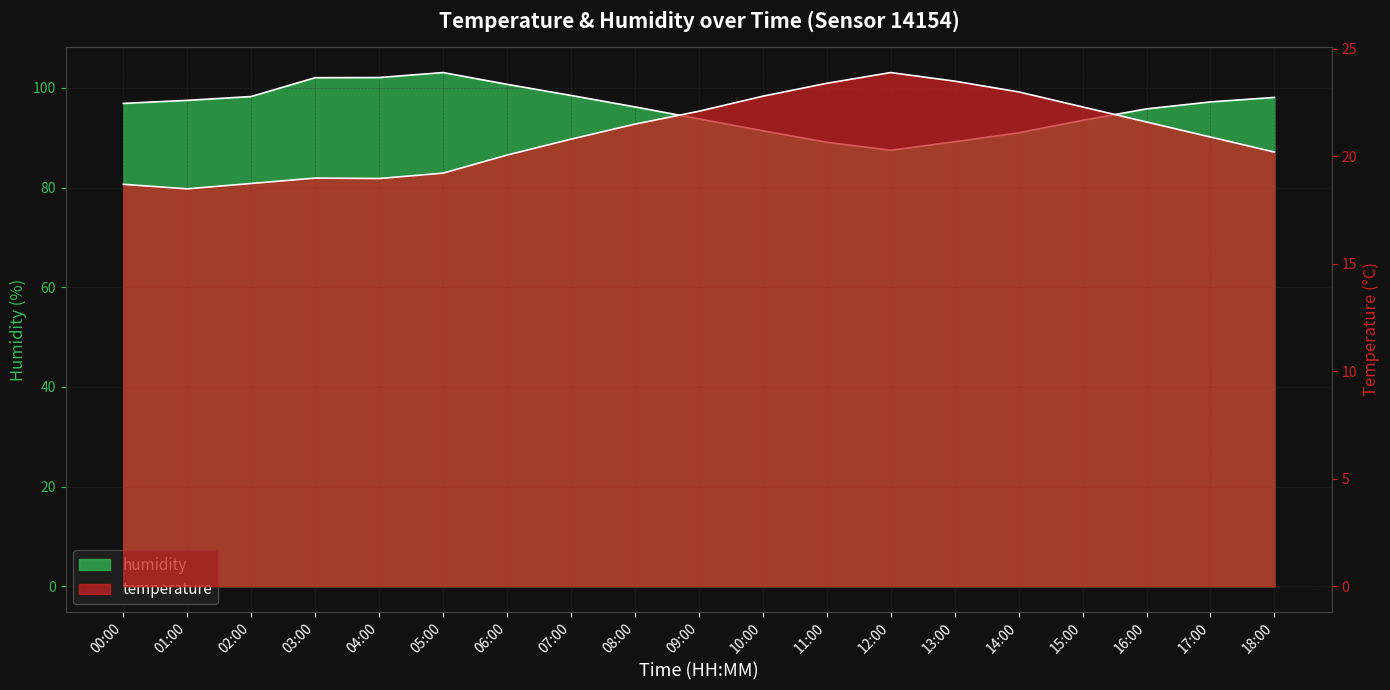

Which series has the largest total across all categories?

humidity